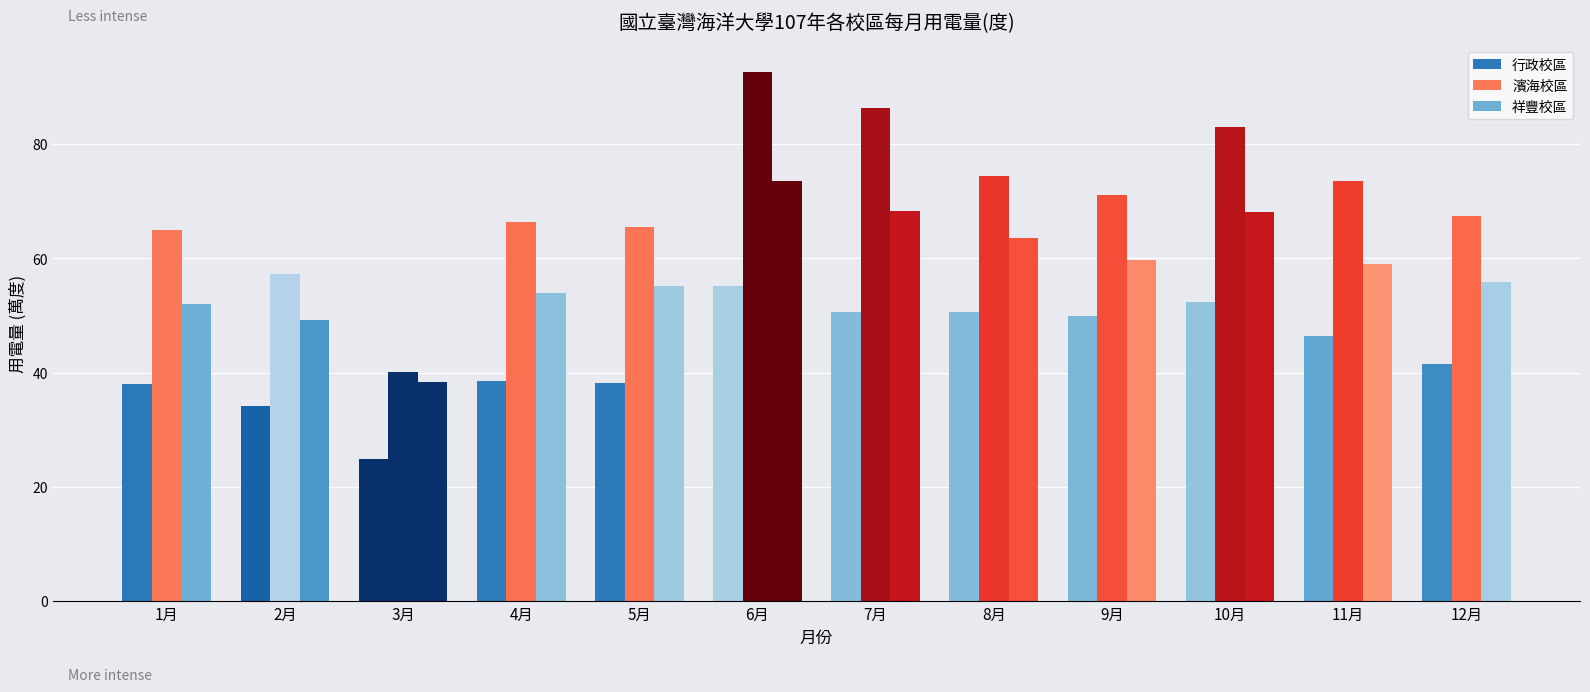

Does the chart contain stacked bars?

No